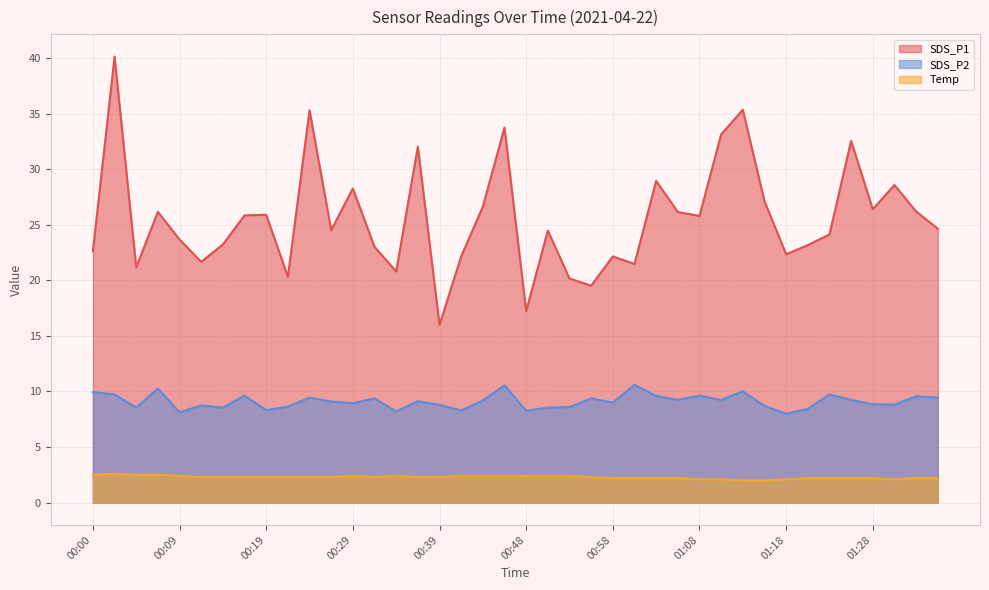

True or false: SDS_P2 has a value of 2.6 at 00:51.

False